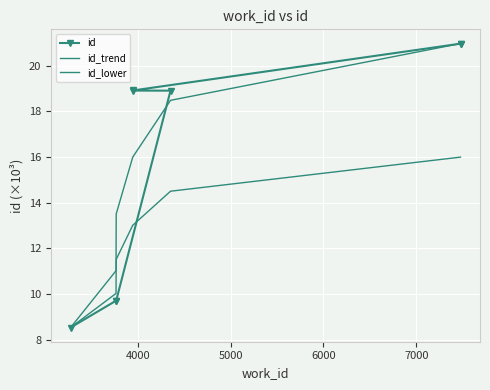

Reading left to right, list all the values displayed in this chart.

3277=8.5	3766=9.7	3768=9.7	4353=18.9	3946=18.9	3946=18.9	7476=21.0	7476=21.0